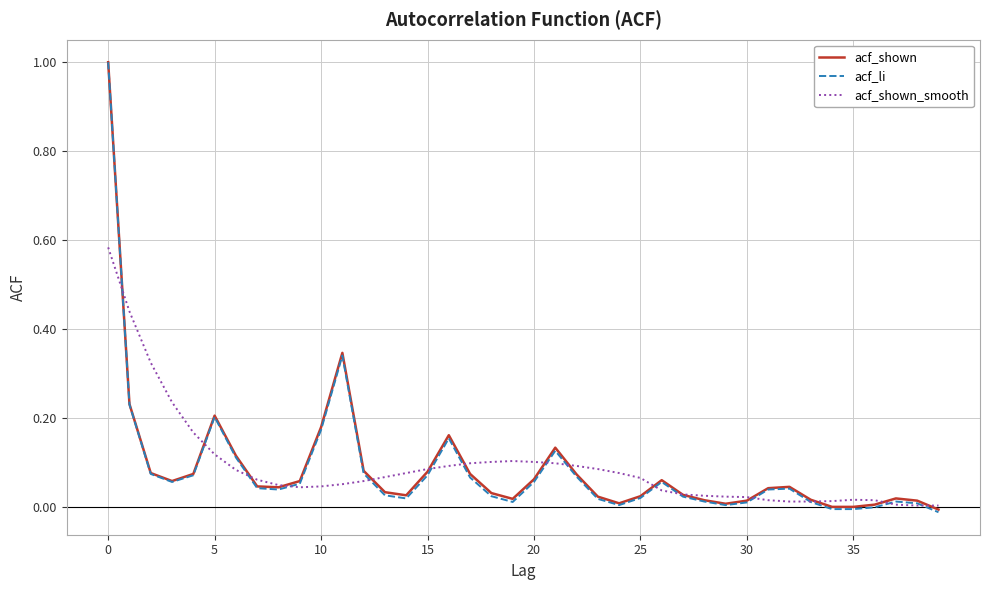

How many lines are shown in the chart?

3